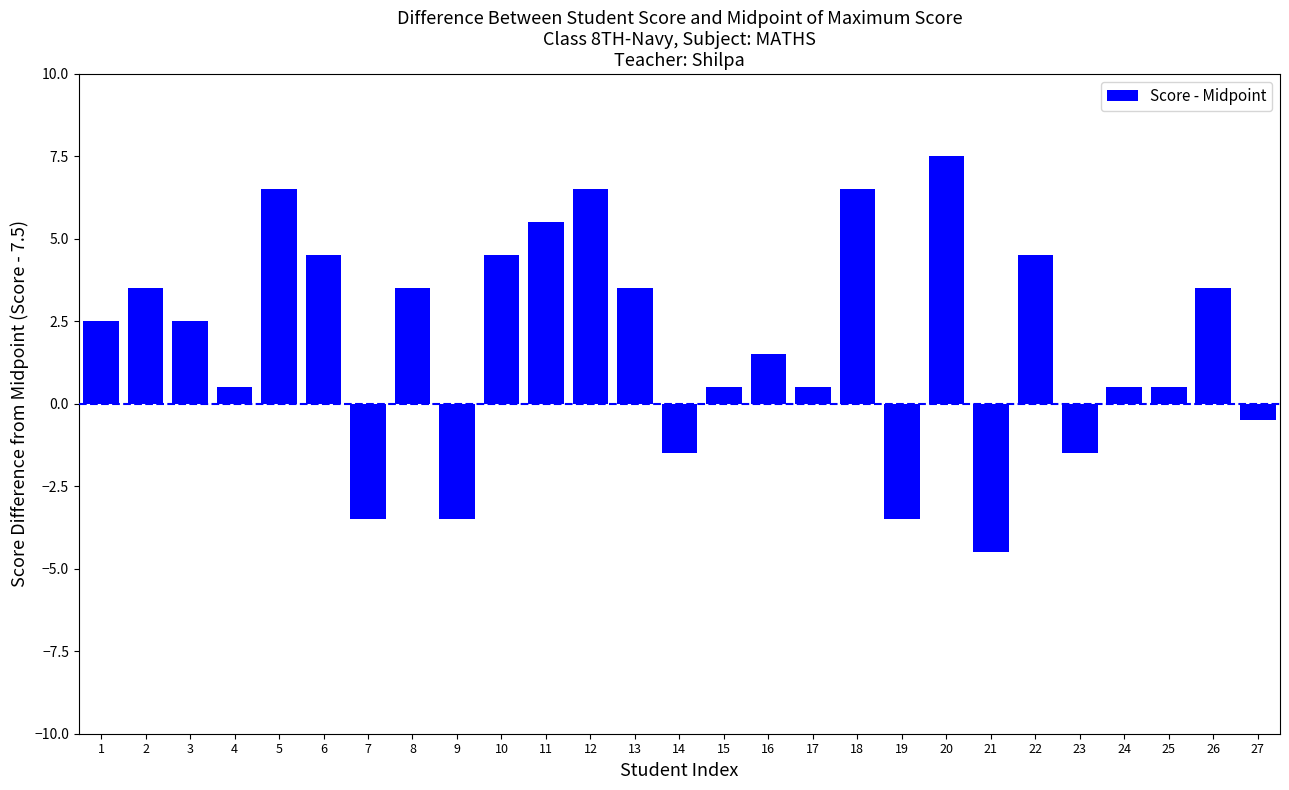

Reading left to right, list all the values displayed in this chart.

2.5	3.5	2.5	0.5	6.5	4.5	-3.5	3.5	-3.5	4.5	5.5	6.5	3.5	-1.5	0.5	1.5	0.5	6.5	-3.5	7.5	-4.5	4.5	-1.5	0.5	0.5	3.5	-0.5